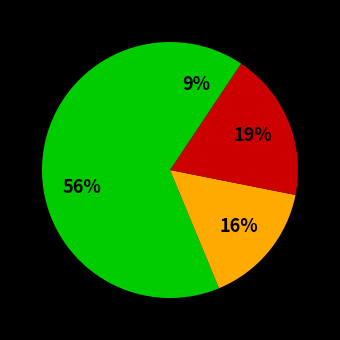

How many slices are in this pie chart?

4